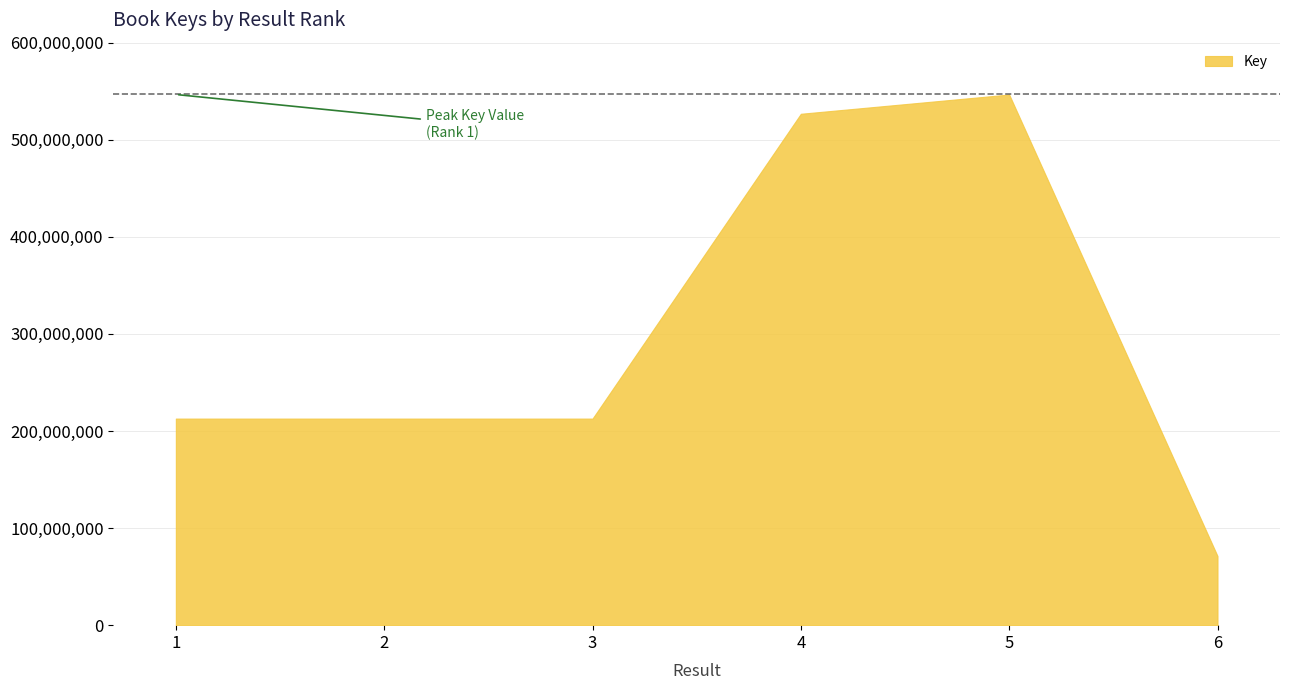

How many values are below 212794814?

3